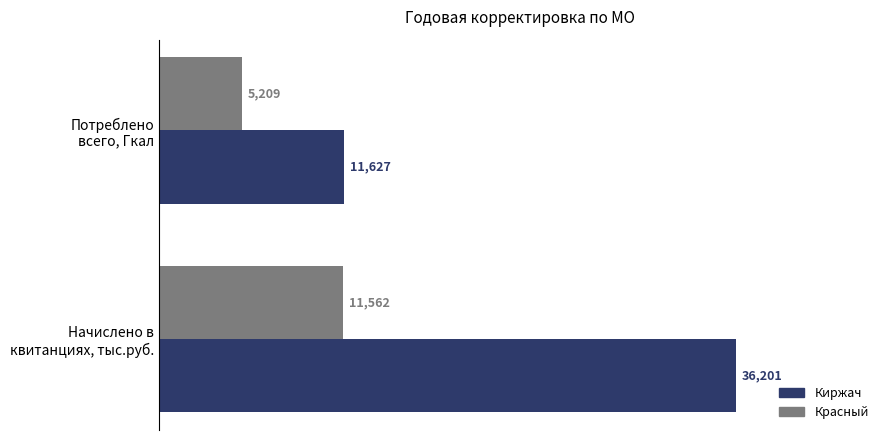

What is the average value of the Красный series?

8385.7